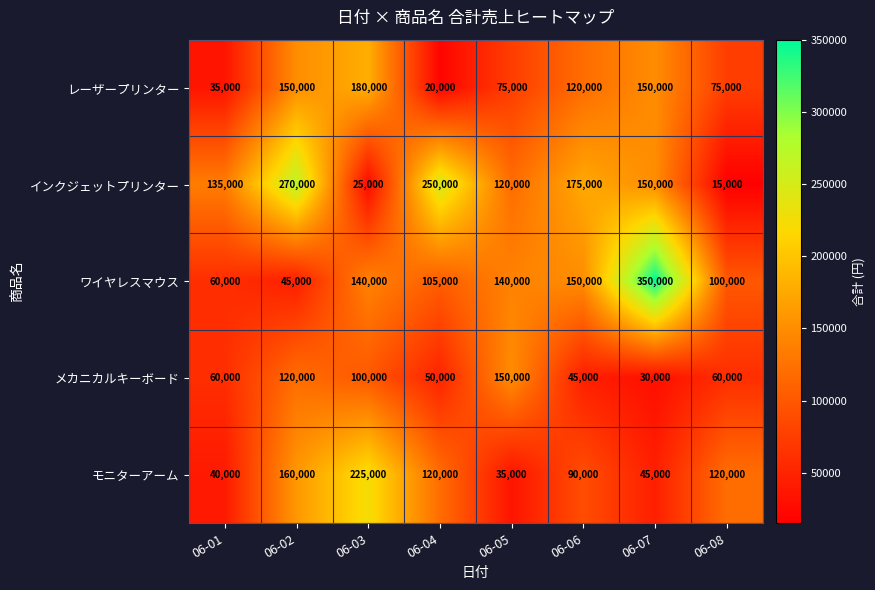

Which series has the widest spread of values?

ワイヤレスマウス